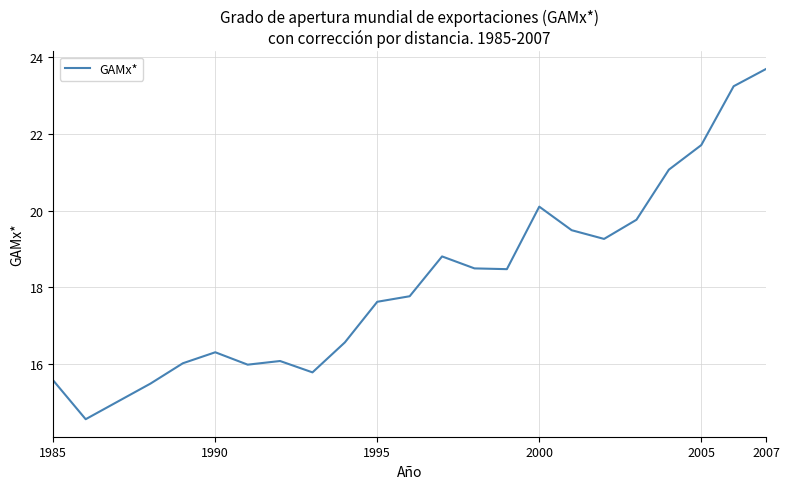

Count the number of categories in the chart.

23